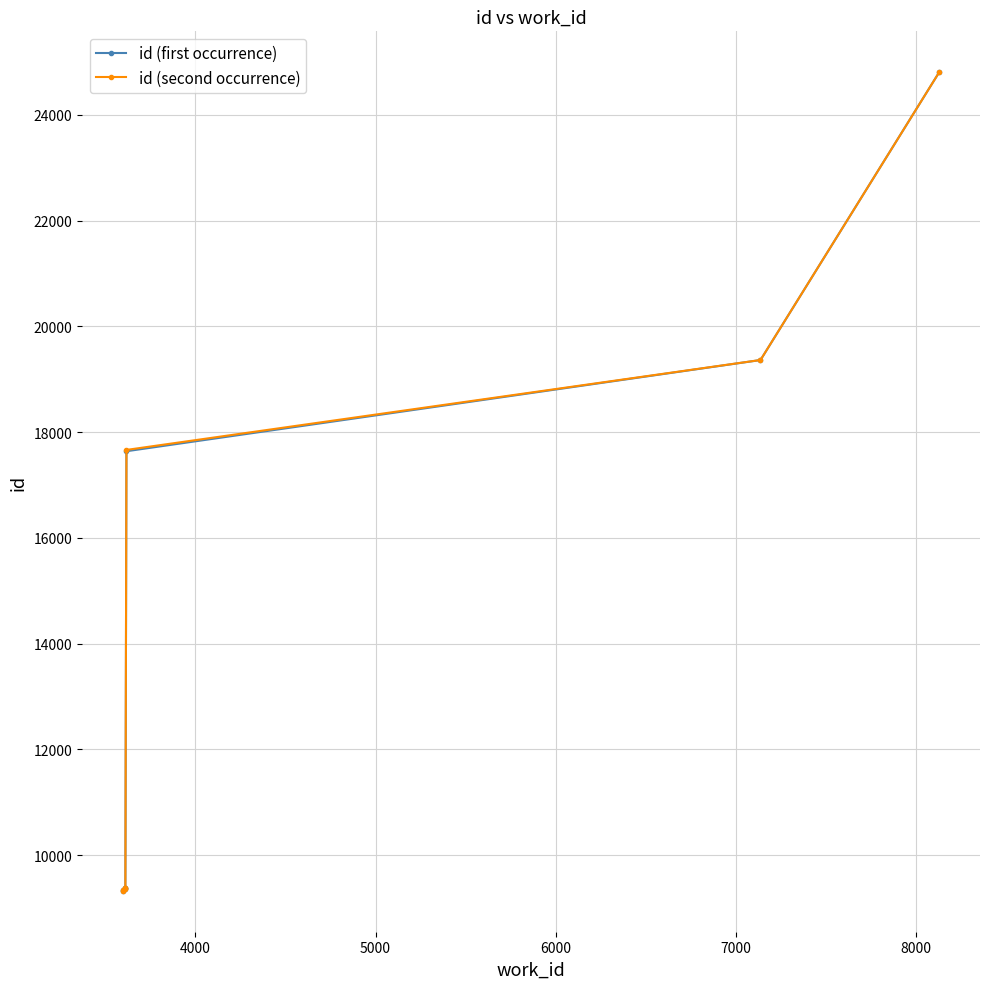

What is the value of the id (second occurrence) point at the 4th from the left?

9371